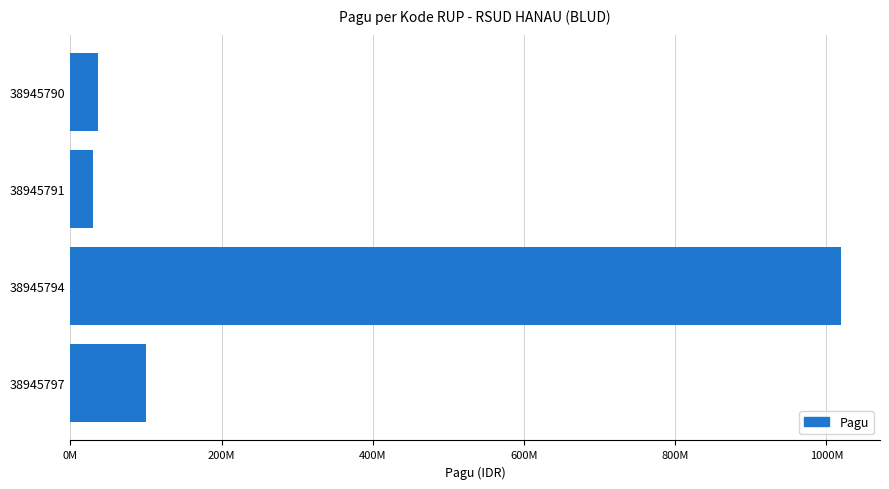

Are the bars horizontal?

Yes